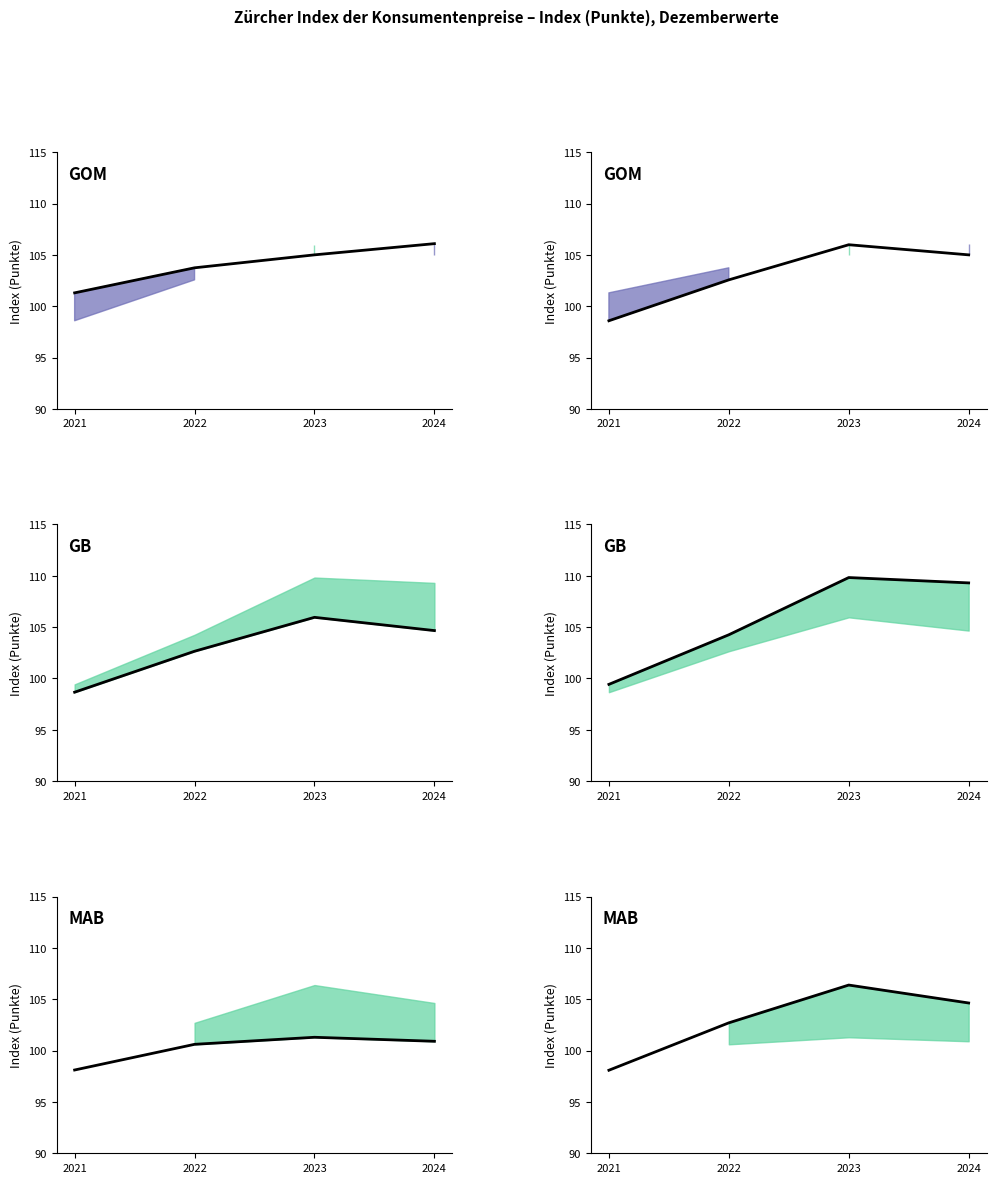

At which category is the sum across all series the highest?

2023